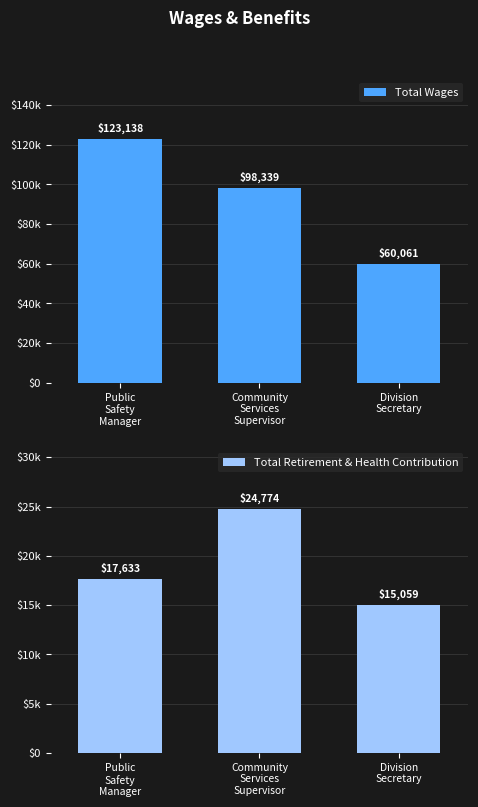

Rank the series at Division
Secretary from highest to lowest value.

Total Wages, Total Retirement & Health Contribution